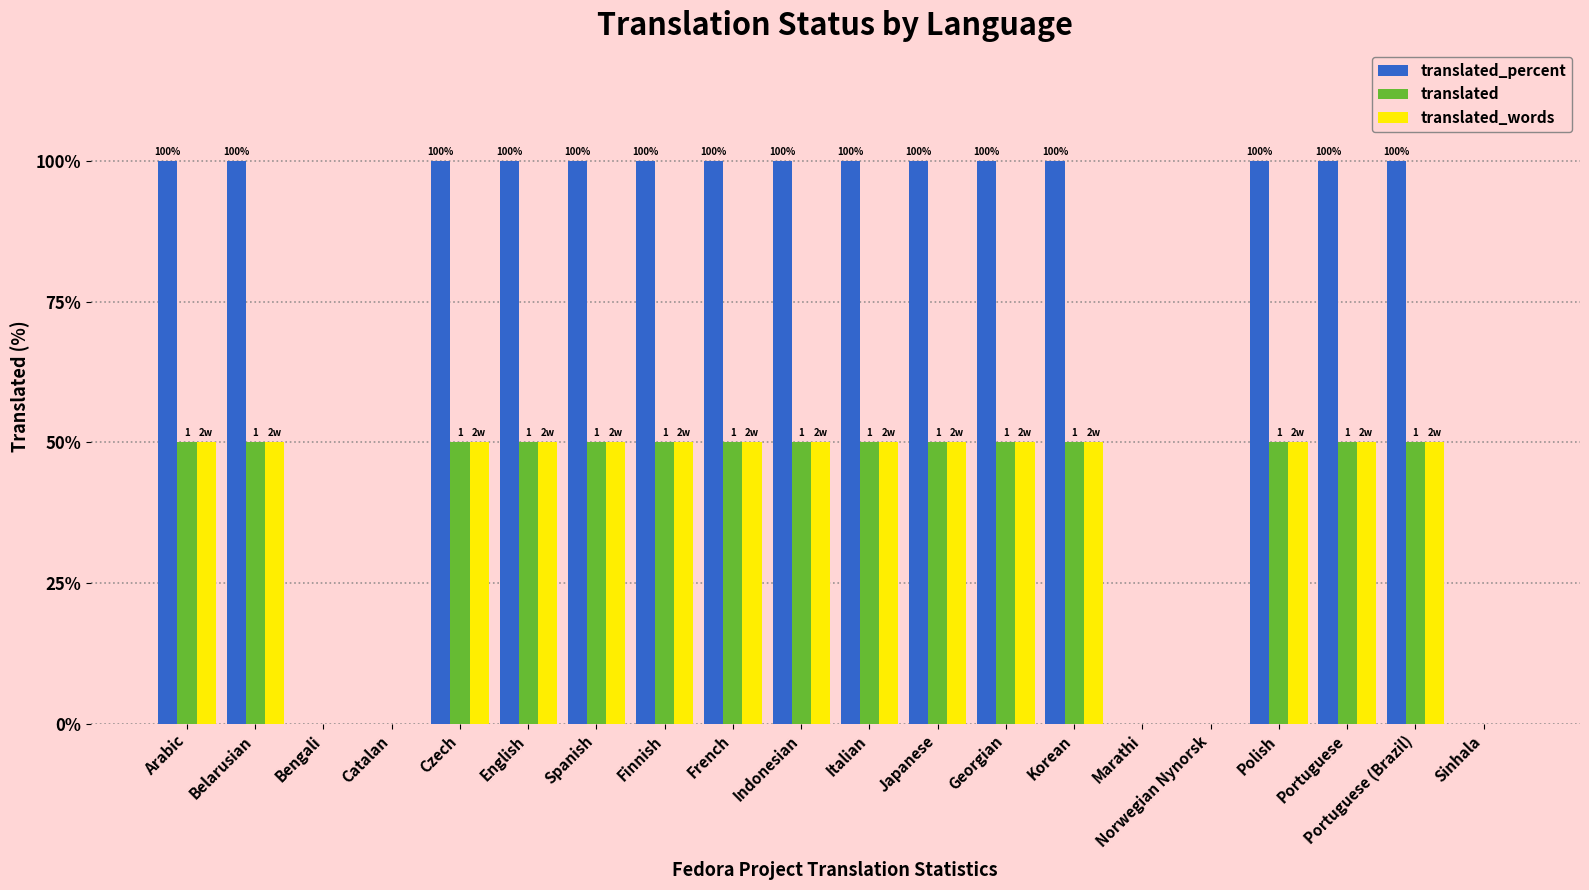

What are all the series names shown in the legend?

translated_percent, translated, translated_words